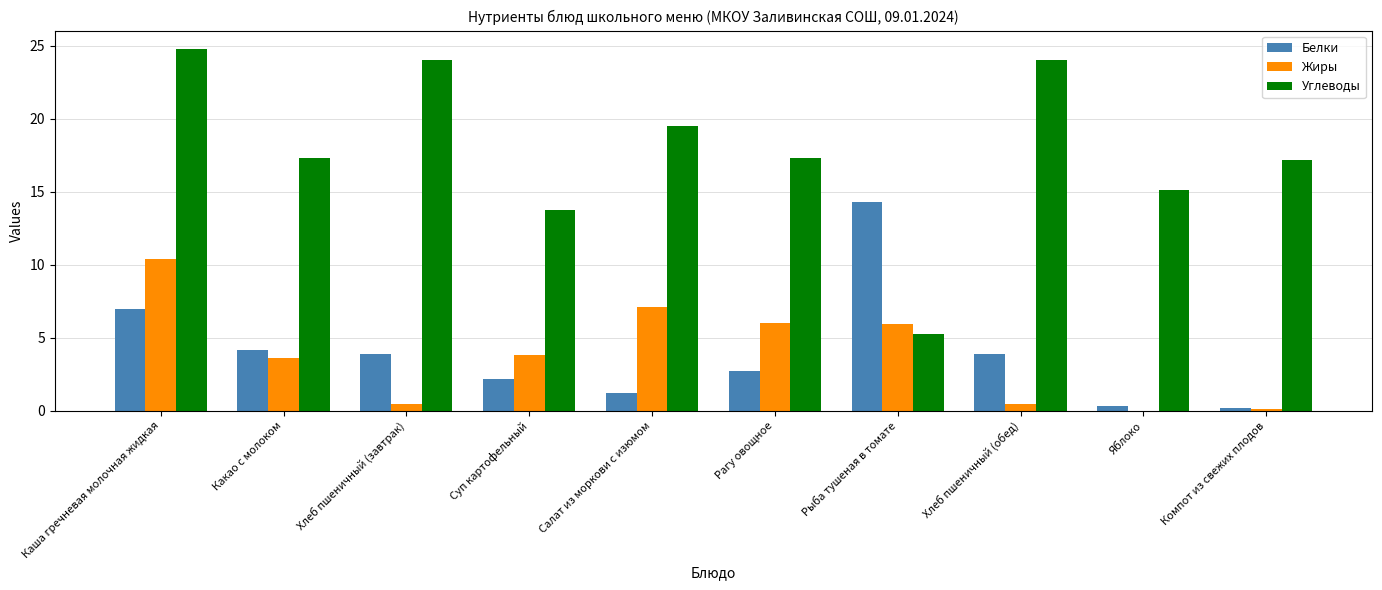

The value of Жиры at Рыба тушеная в томате is 8.6. True or false?

False